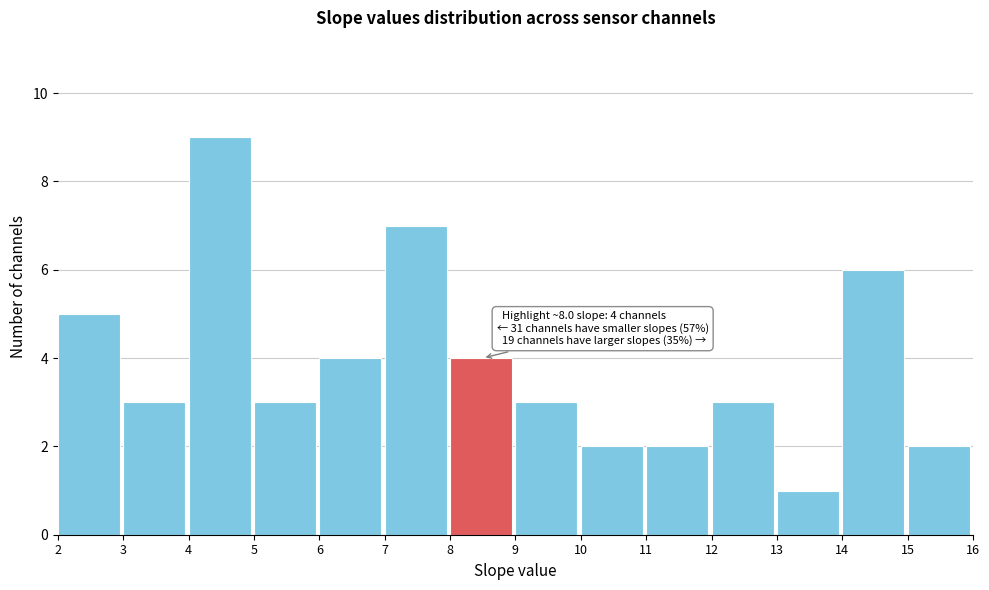

Over which range of the x-axis is the bar tallest?

4 to 5